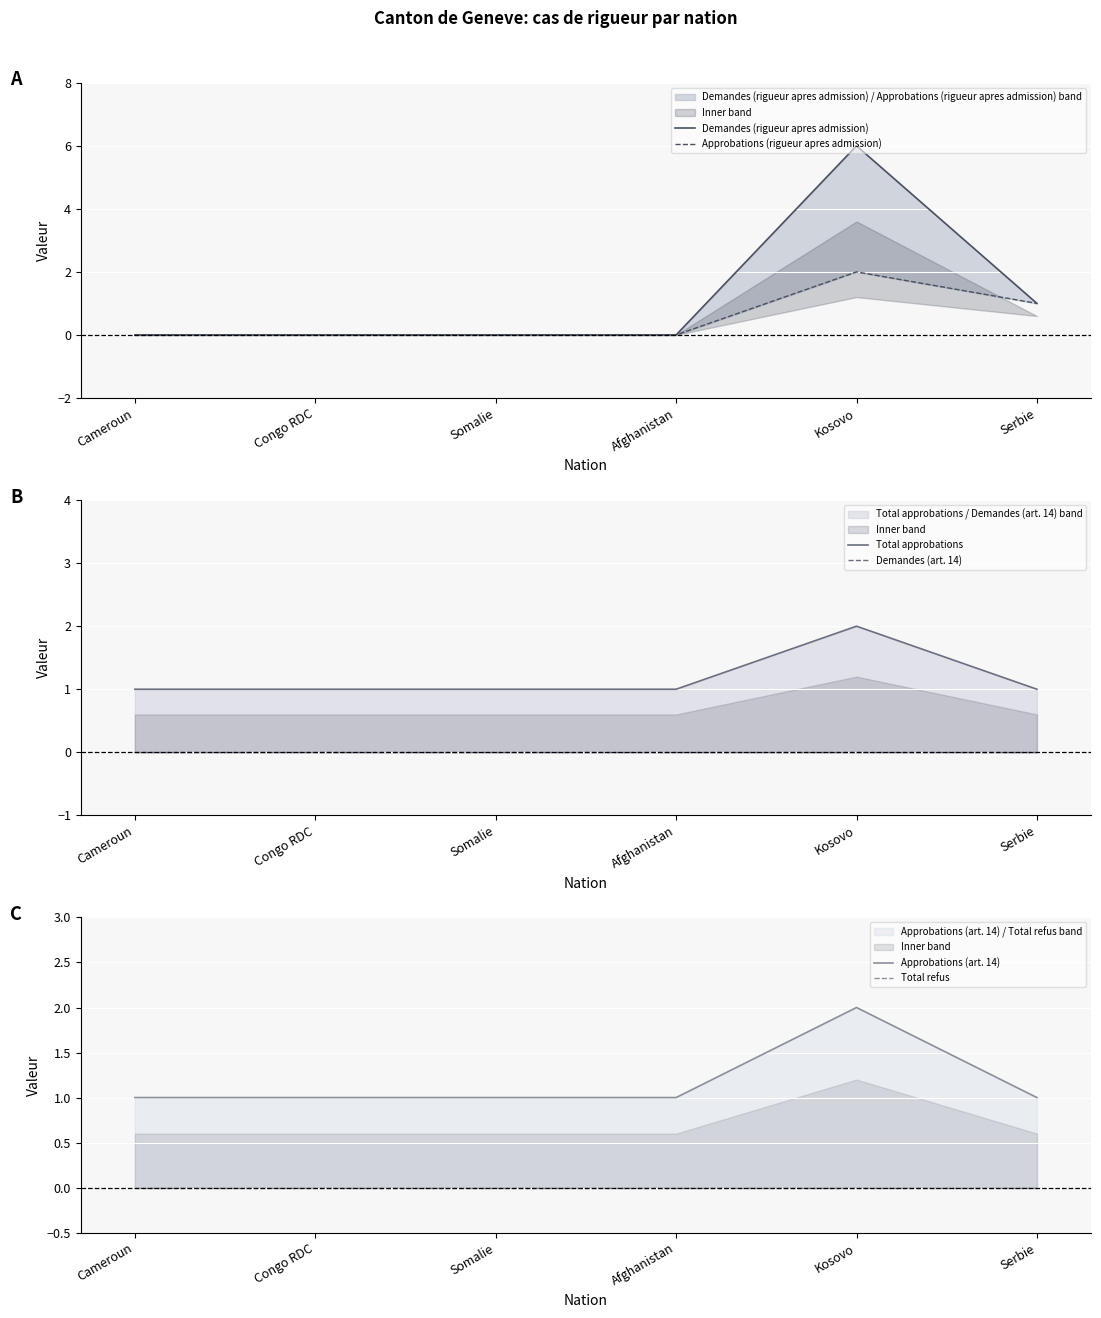

What is the sum of all Total approbations values?

7